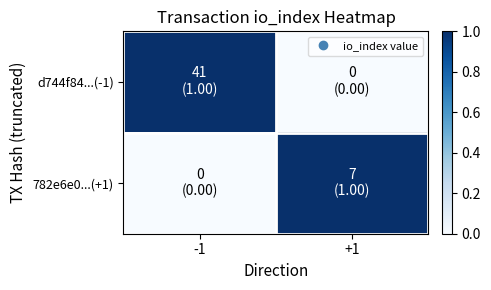

Rank the series by their maximum value, from highest to lowest.

d744f84...(-1), 782e6e0...(+1)